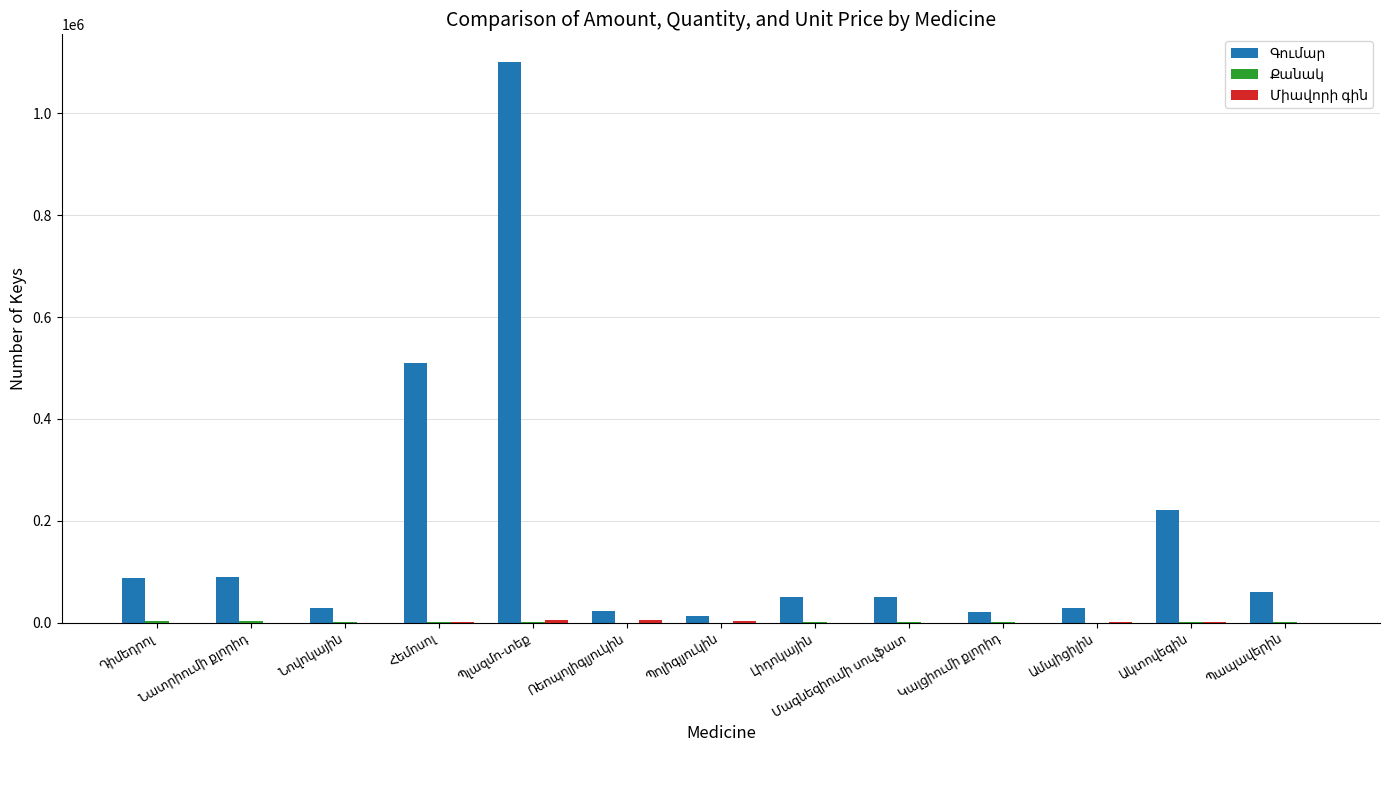

What is the greatest value displayed?

1100000